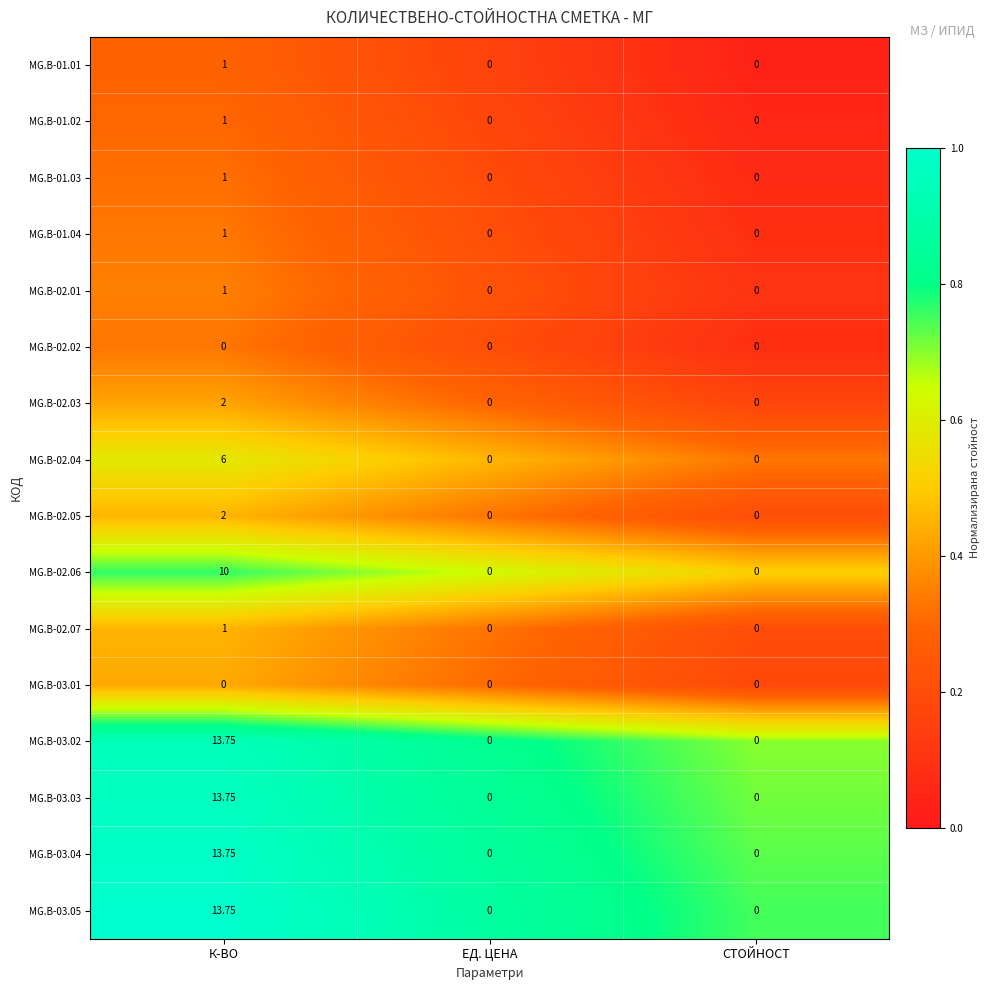

Which category has the highest value across all series?

К-ВО